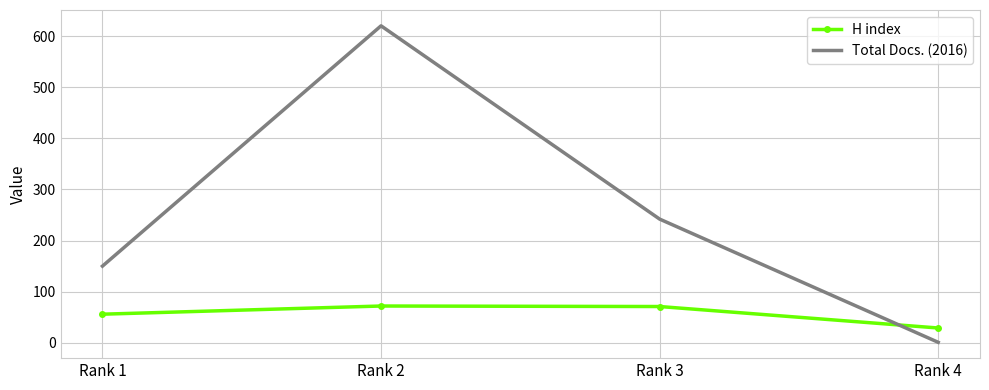

What is the sum of the Total Docs. (2016) values at Rank 4 and Rank 3?

243